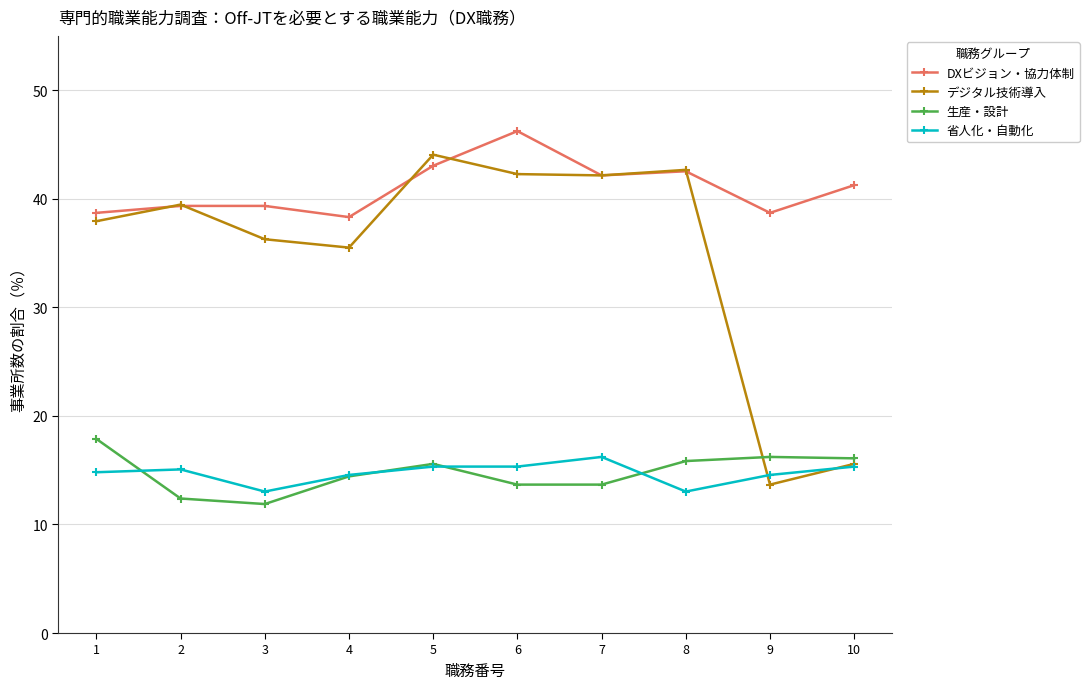

What is the difference between the maximum and minimum values in the 省人化・自動化 series?

3.2